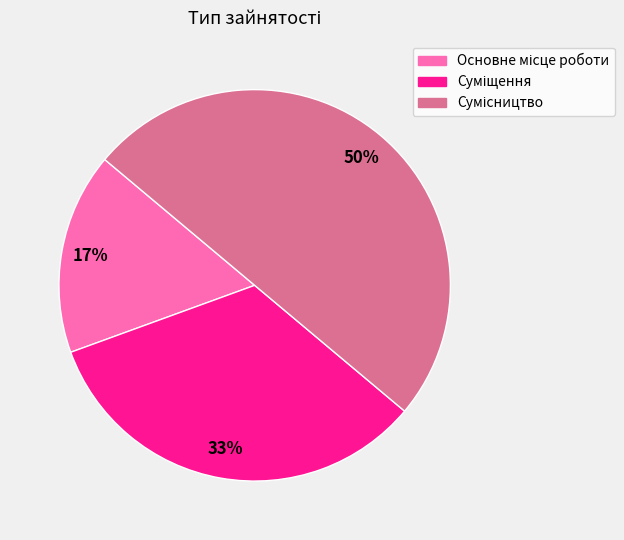

To the nearest percent, what is the difference between the largest and smallest slice percentages?

33%